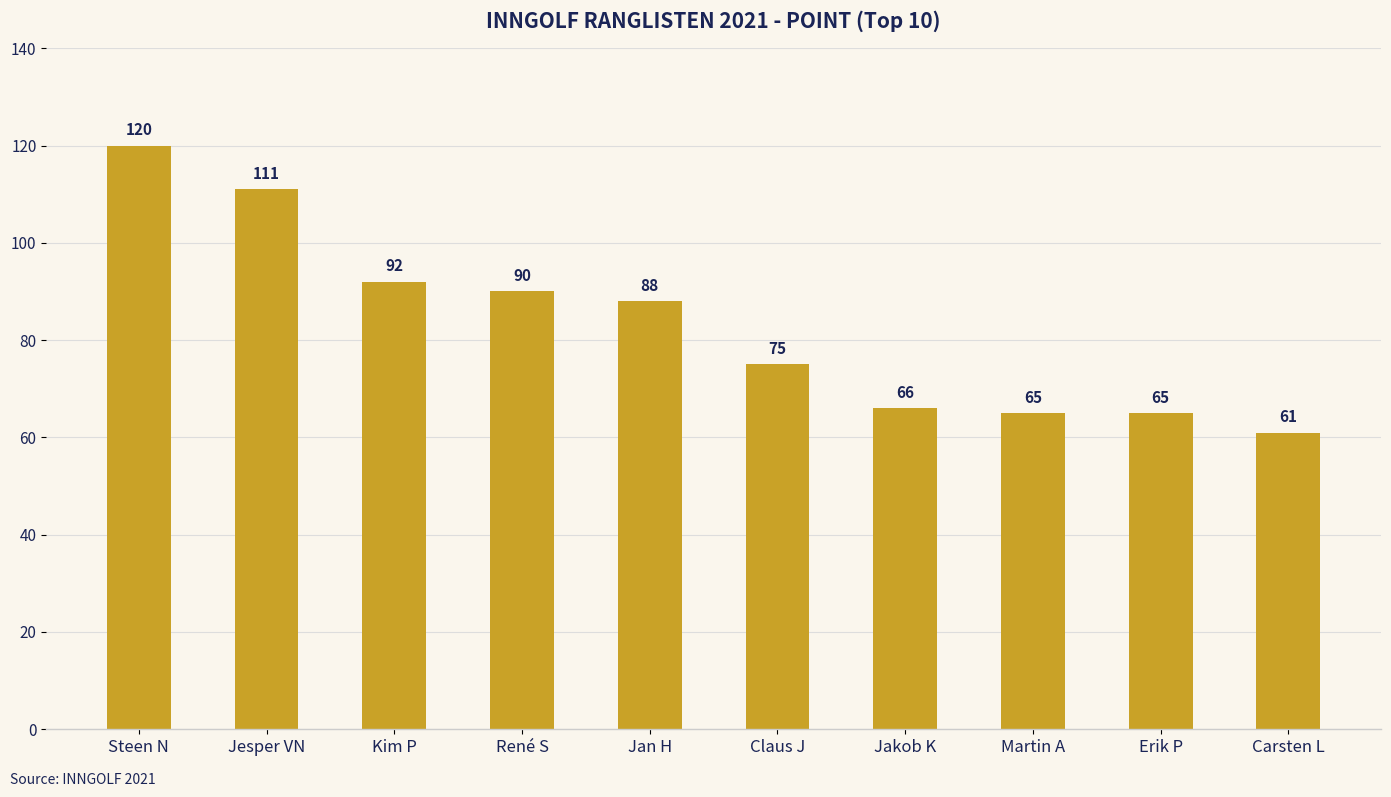

What position from the right is Jan H?

6